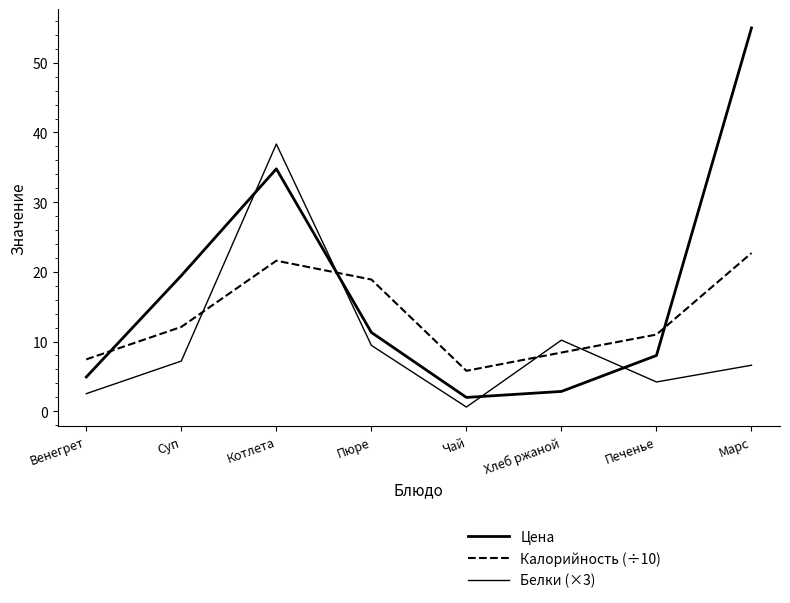

What is the difference between the maximum and minimum values in the Калорийность (÷10) series?

16.9